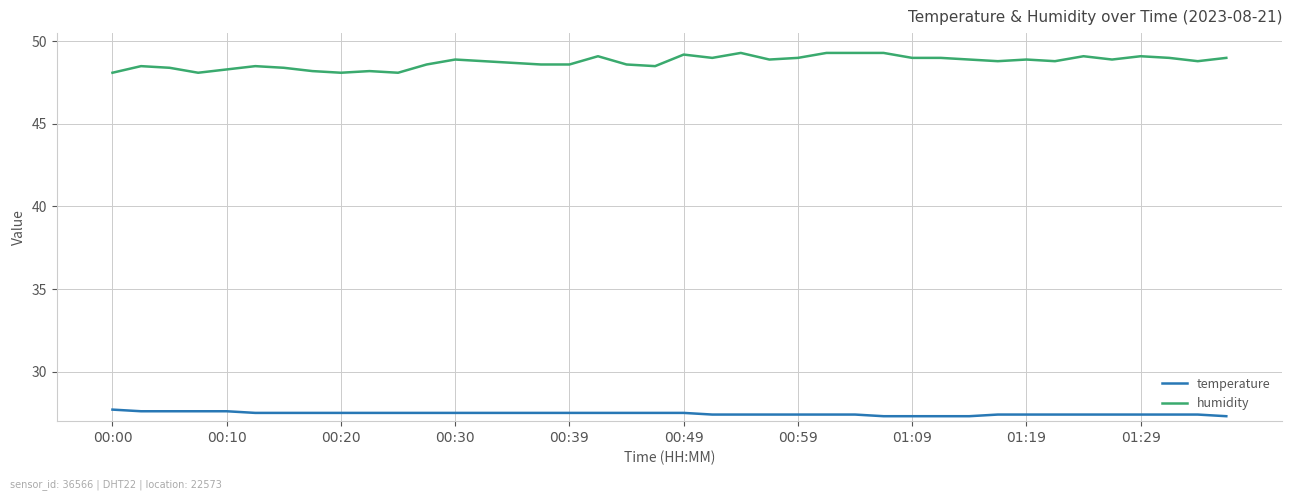

Which series has the largest range (max minus min)?

humidity